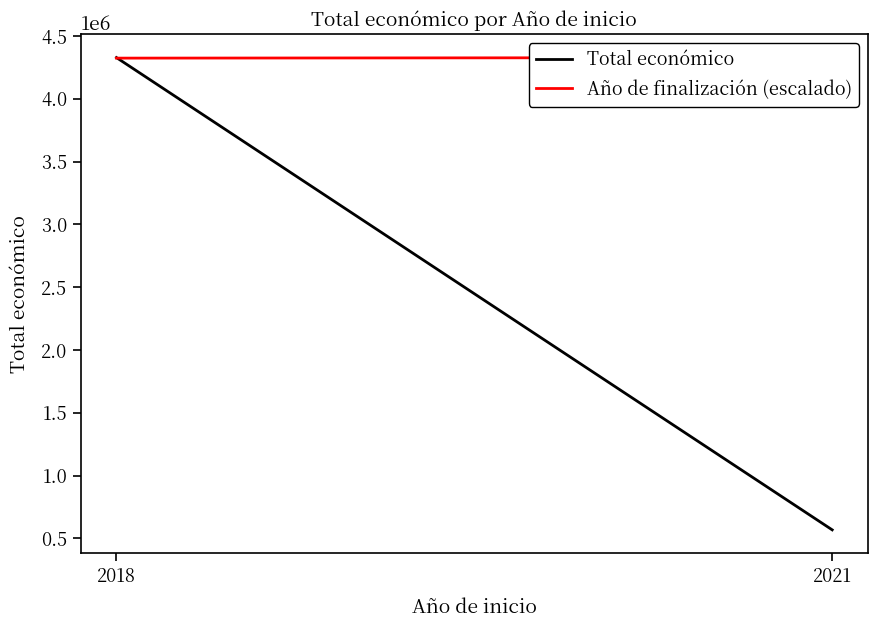

What is the lowest value of the Total económico series?

567924.0